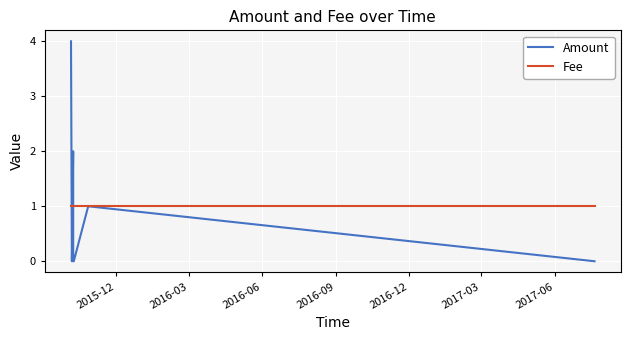

Rank the series by their maximum value, from highest to lowest.

Amount, Fee